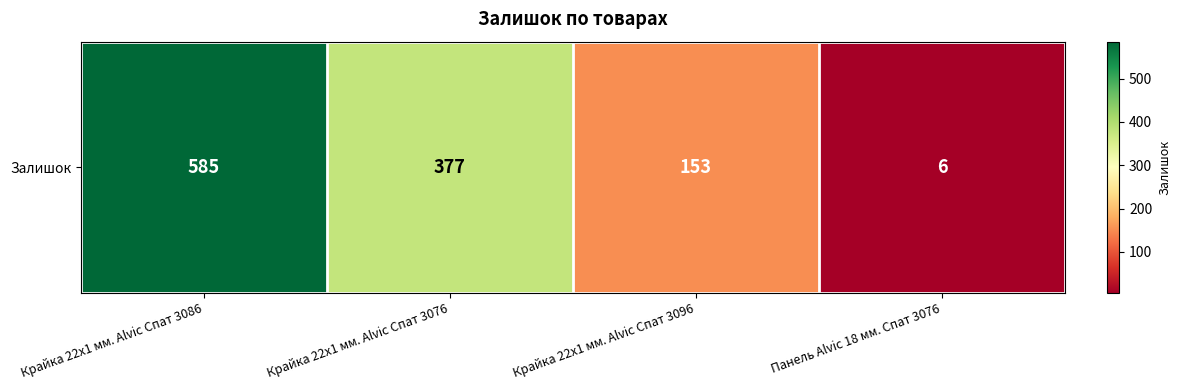

Reading left to right, extract all data points from this chart.

585	377	153	6